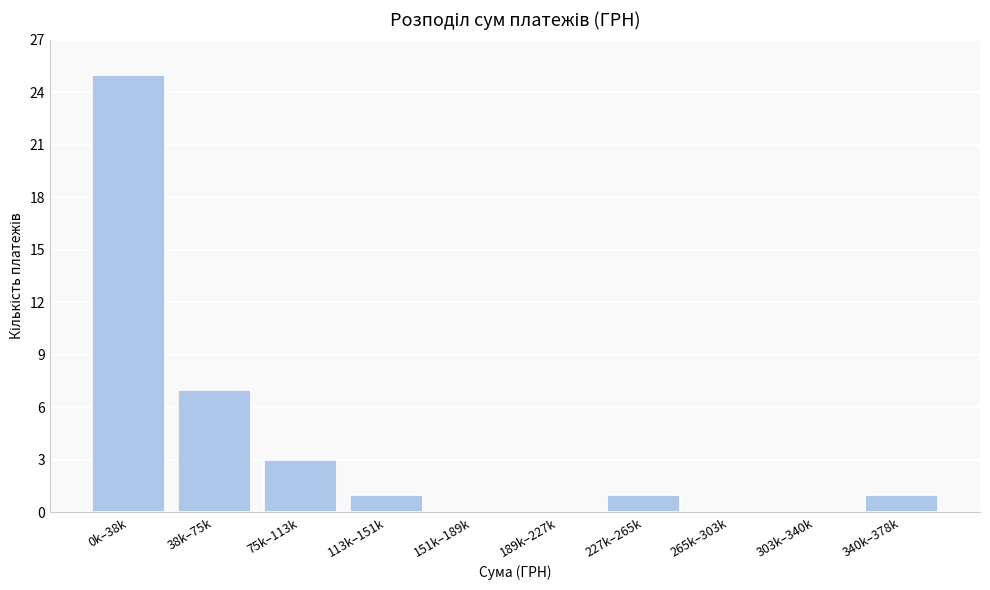

Reading left to right, what are all the values shown in this chart?

0k–38k=25	38k–75k=7	75k–113k=3	113k–151k=1	151k–189k=0	189k–227k=0	227k–265k=1	265k–303k=0	303k–340k=0	340k–378k=1